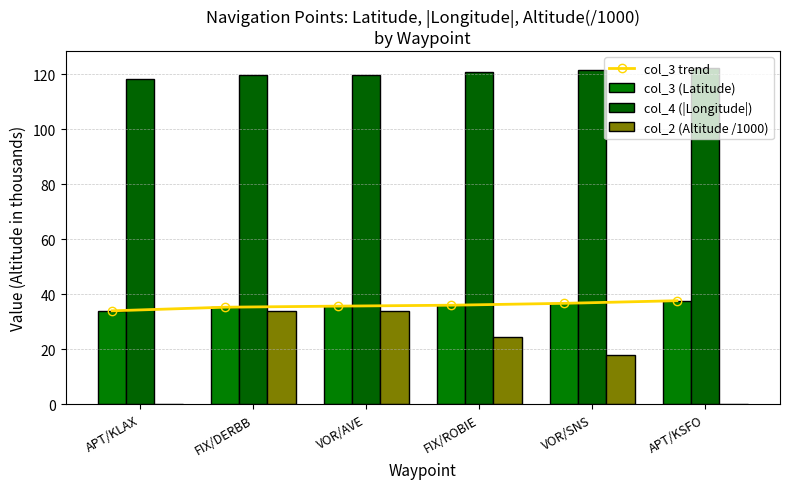

Where does the col_2 (Altitude /1000) series first go above 24?

FIX/DERBB